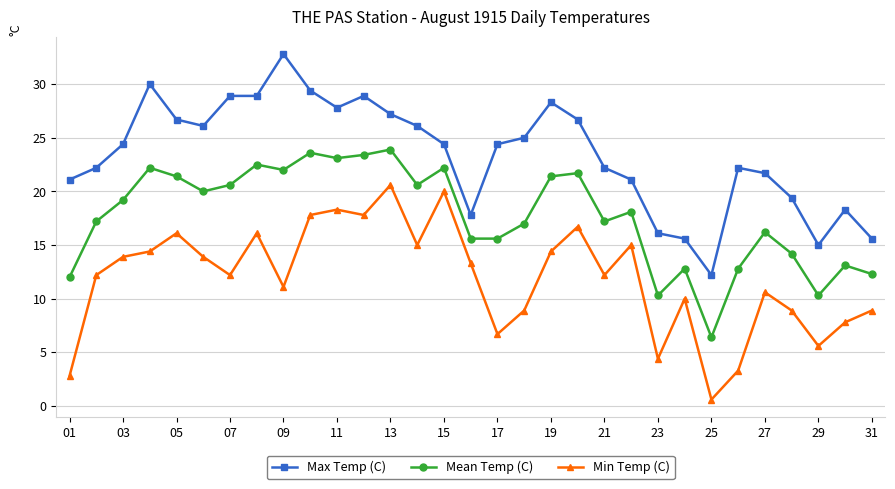

What is the smallest value displayed?

0.6